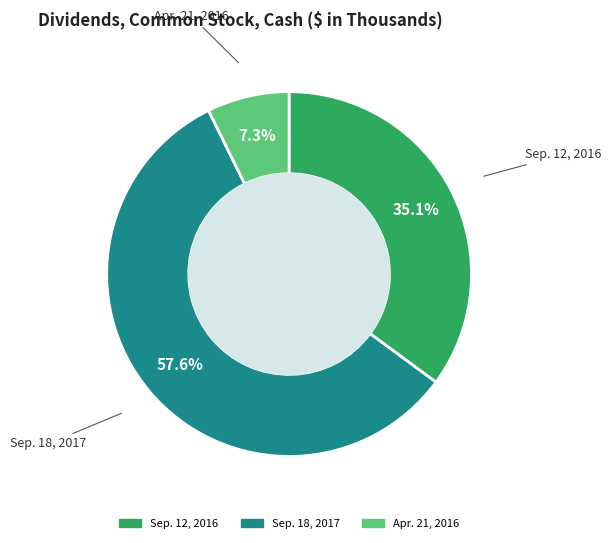

To the nearest percent, what is the difference between the largest and smallest slice percentages?

50%